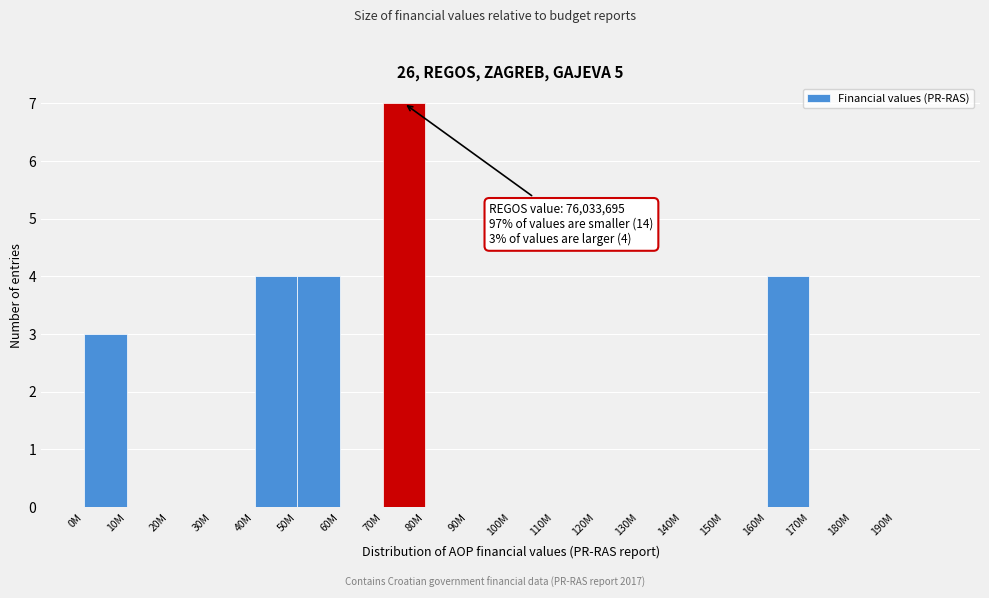

Reading left to right, extract all data points from this chart.

0M=3	10M=0	20M=0	30M=0	40M=4	50M=4	60M=0	70M=7	80M=0	90M=0	100M=0	110M=0	120M=0	130M=0	140M=0	150M=0	160M=4	170M=0	180M=0	190M=0